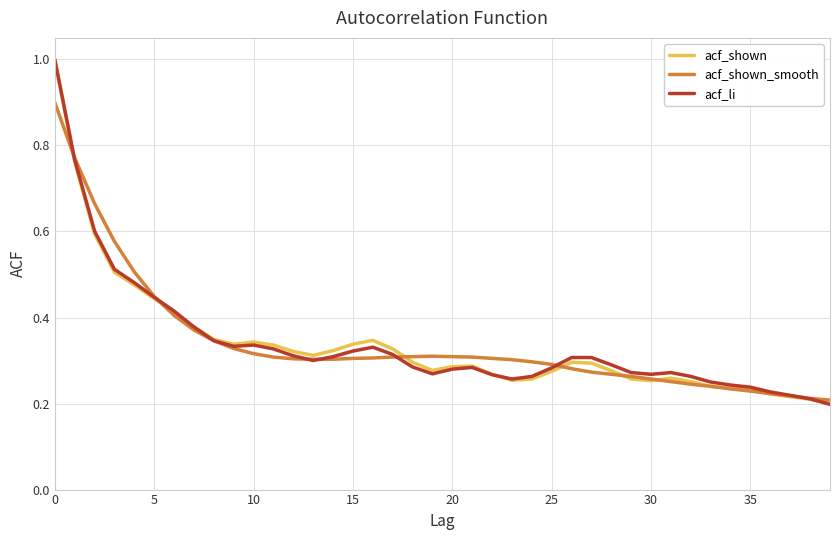

List the series in order of their overall mean, lowest first.

acf_shown, acf_li, acf_shown_smooth